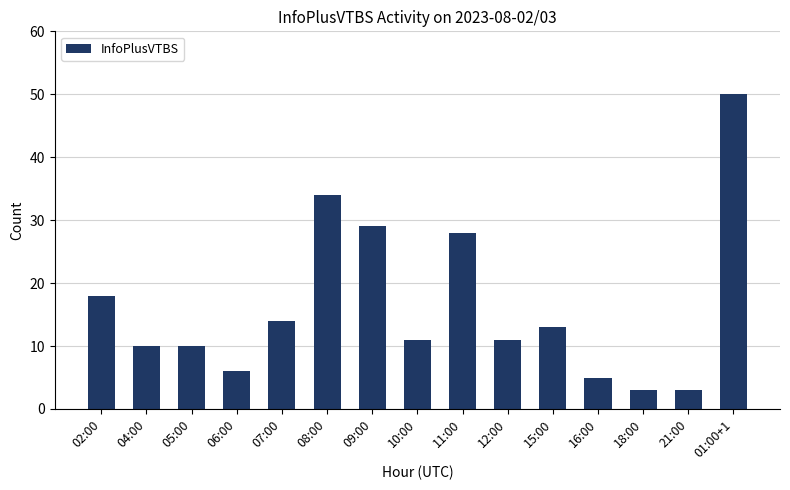

Where is the data nearest to the value 26?

11:00